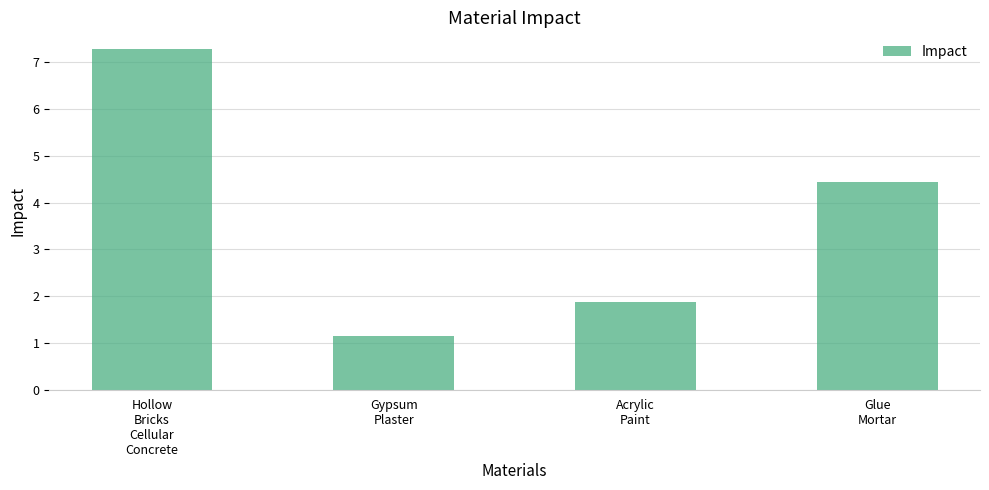

What is the difference between the maximum and minimum values?

6.1